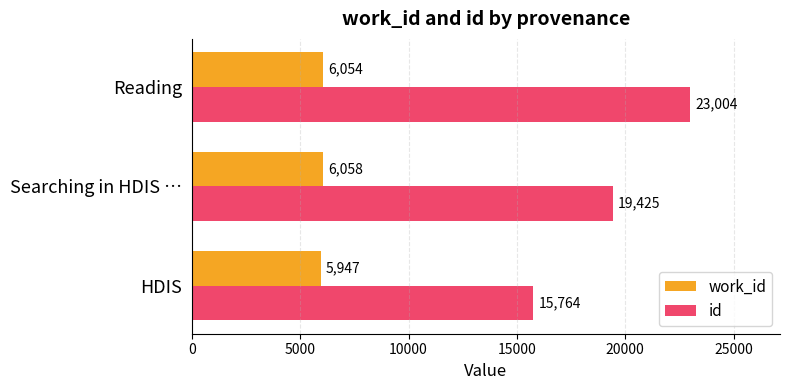

How many values in the id series are below 19425?

1